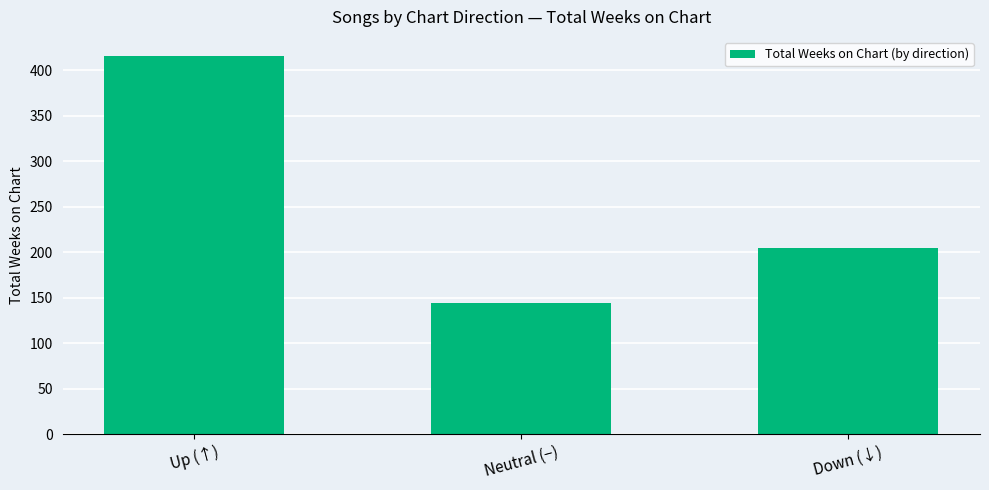

What is the value of the 2nd bar from the left?

144